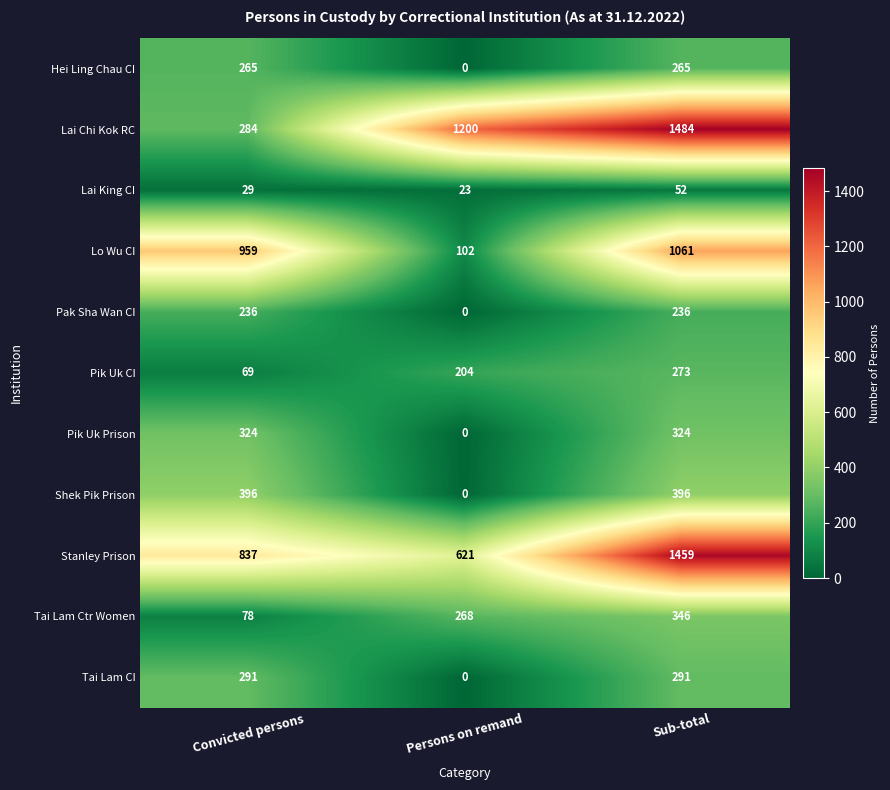

Count the Shek Pik Prison values in the range 0 to 396.

3